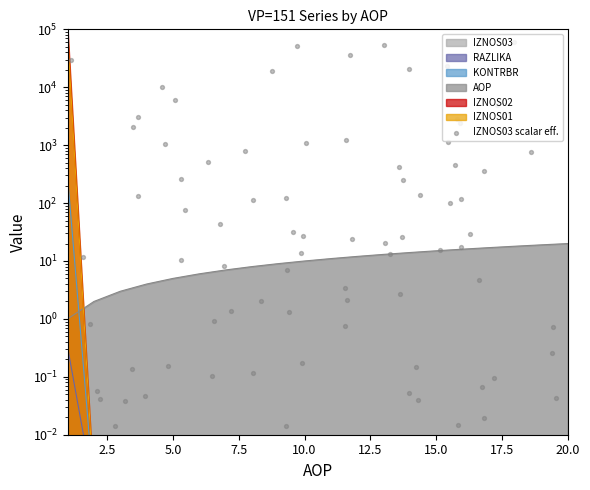

Is the value of KONTRBR at 13 greater than the value of IZNOS01 at 20?

No